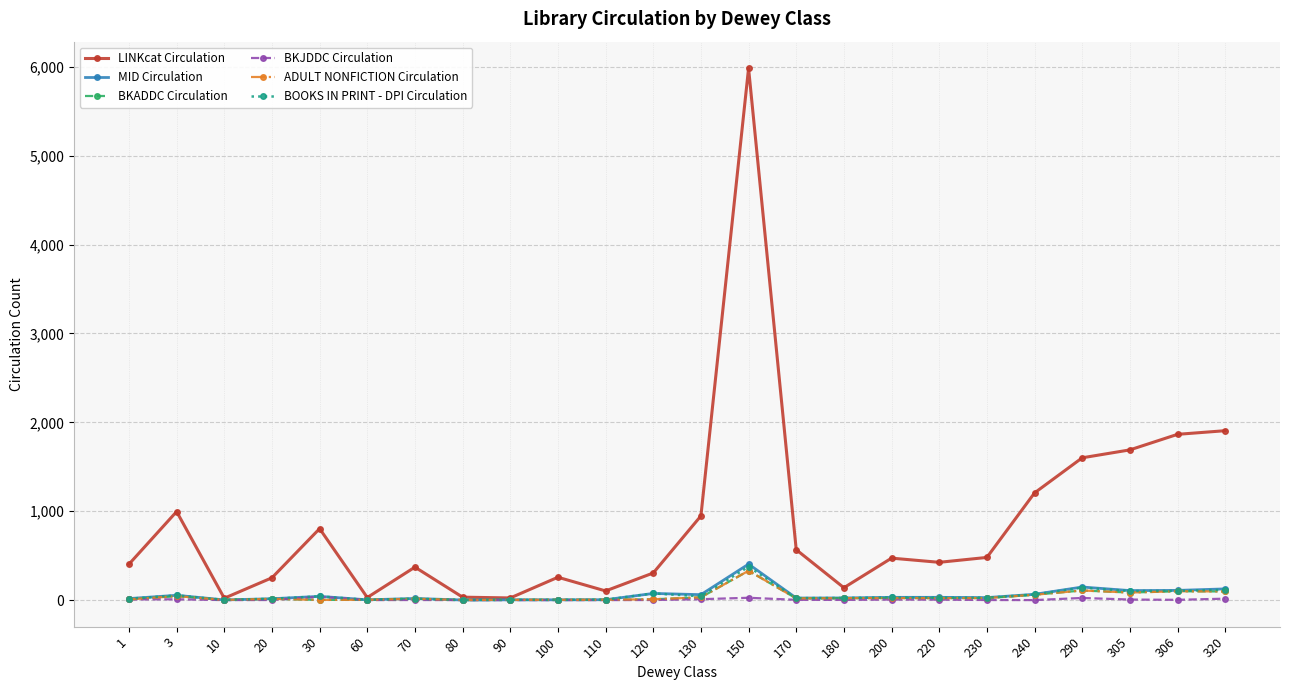

Is this an area chart (filled region under the line)?

No